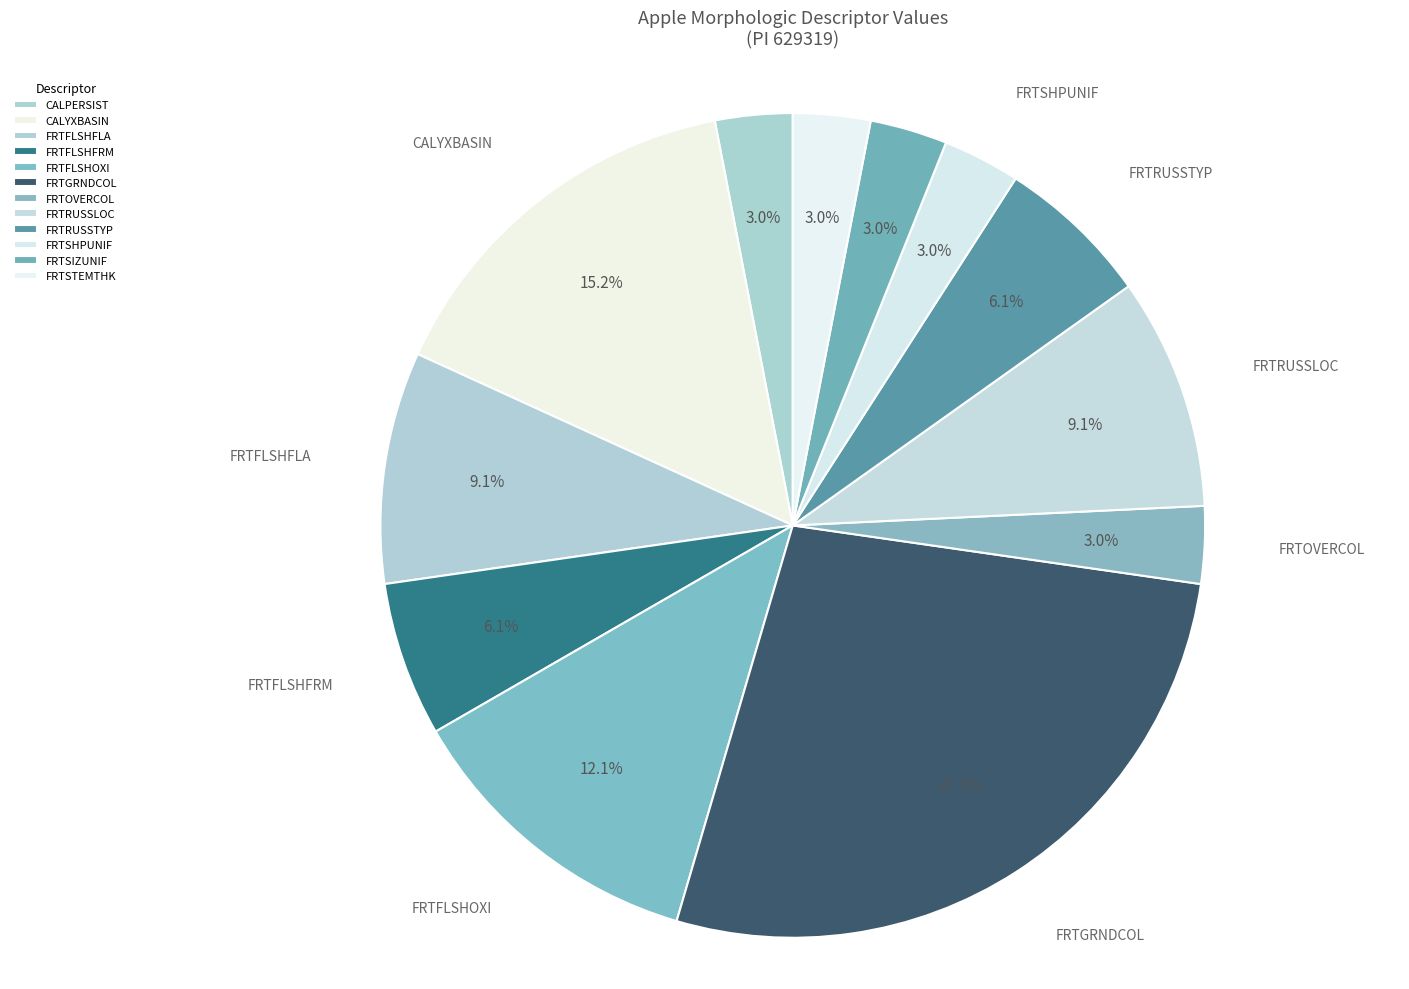

To the nearest percent, what is the difference between the FRTRUSSTYP and CALPERSIST slice percentages?

3%